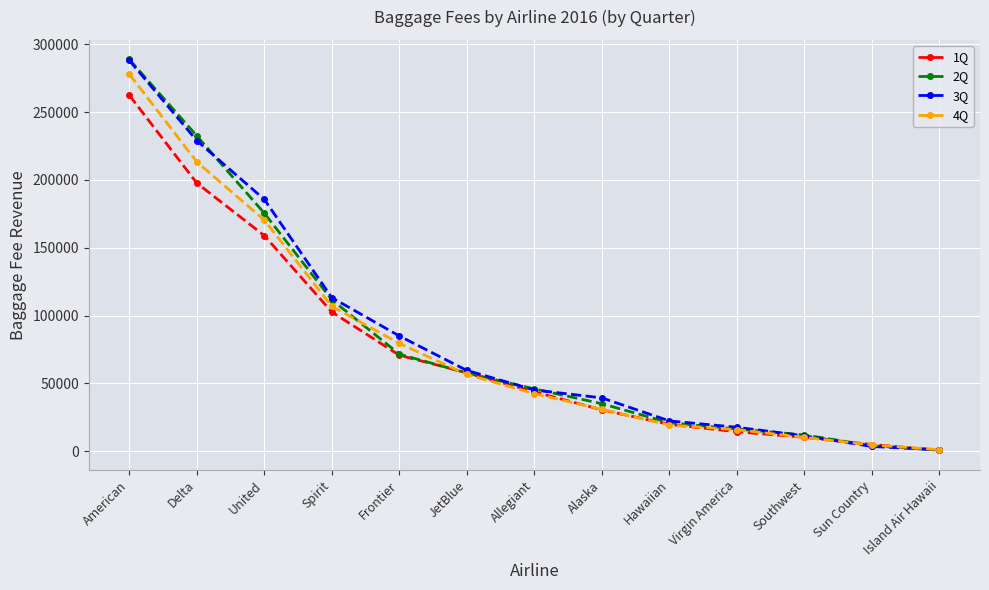

What is the sum of all 4Q values?

1028950.0